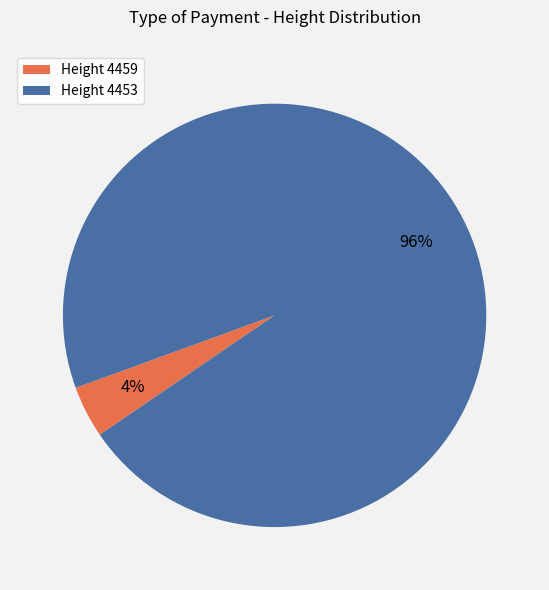

Does any single category account for the majority?

Yes